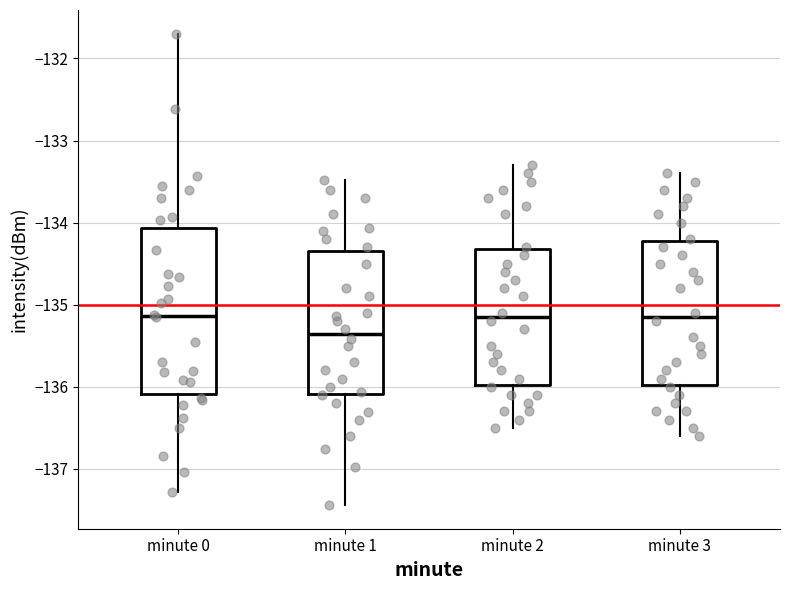

Comparing the boxes themselves (not the whiskers), which one is the tallest?

minute 0